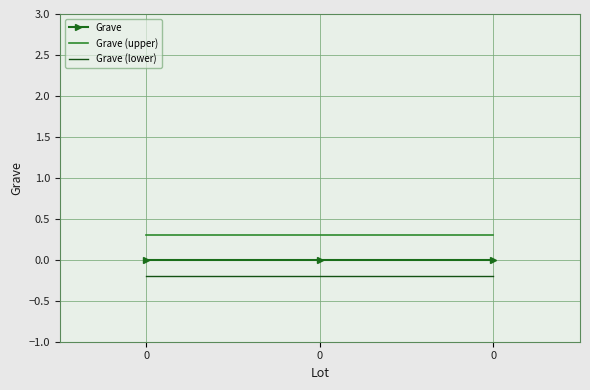

What are all the series names shown in the legend?

Grave, Grave (upper), Grave (lower)